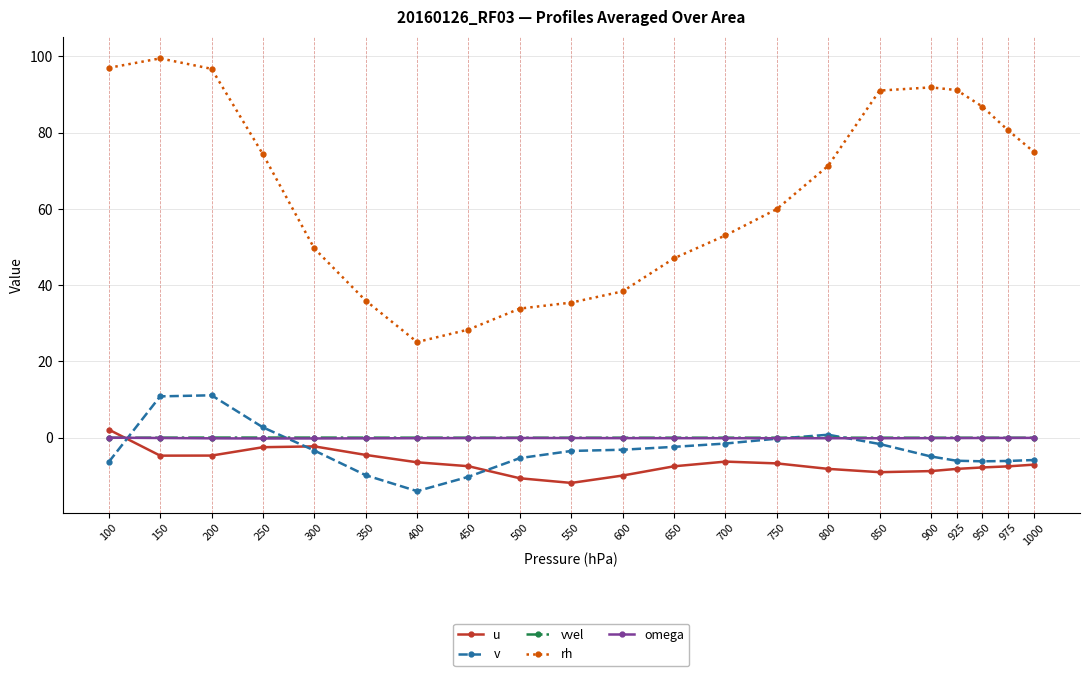

True or false: omega and u intersect in this chart.

True